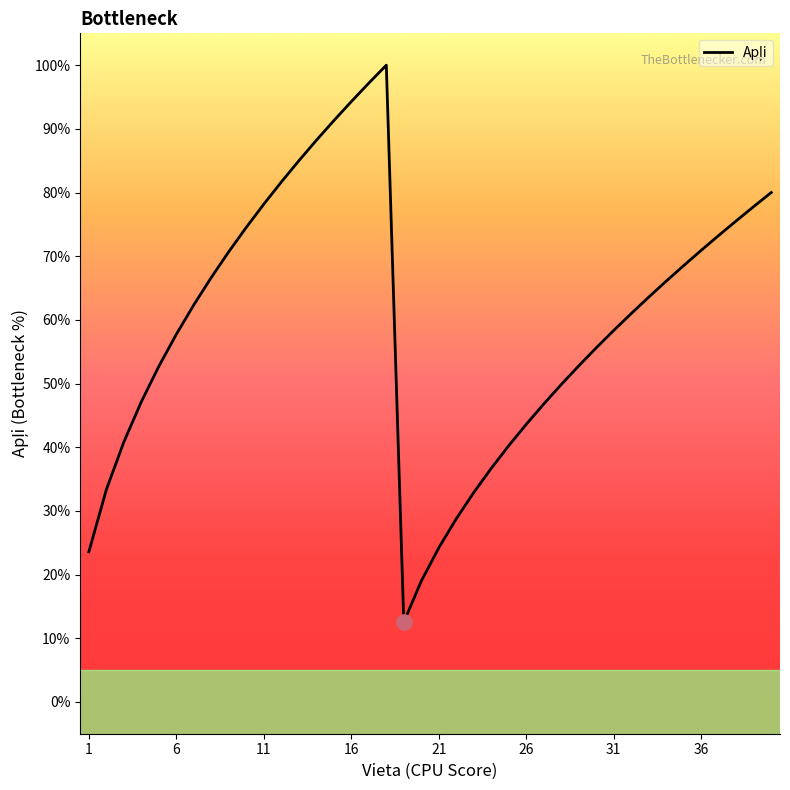

What is the difference between the maximum and minimum values?

87.5